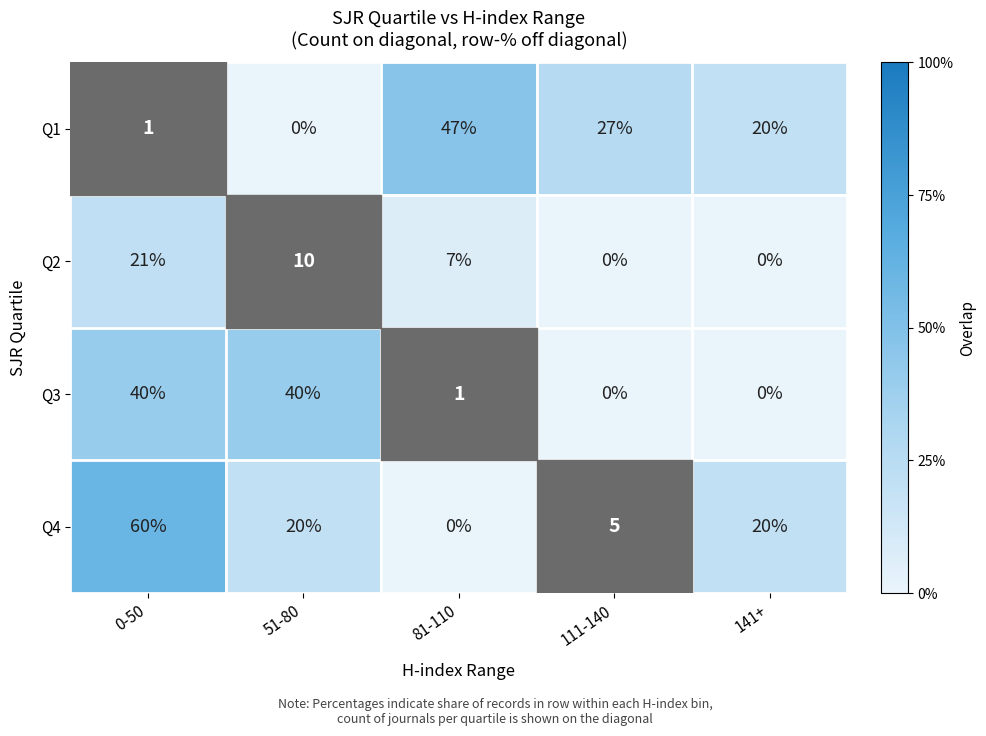

Rank the series by their maximum value, from lowest to highest.

Q2, Q3, Q1, Q4